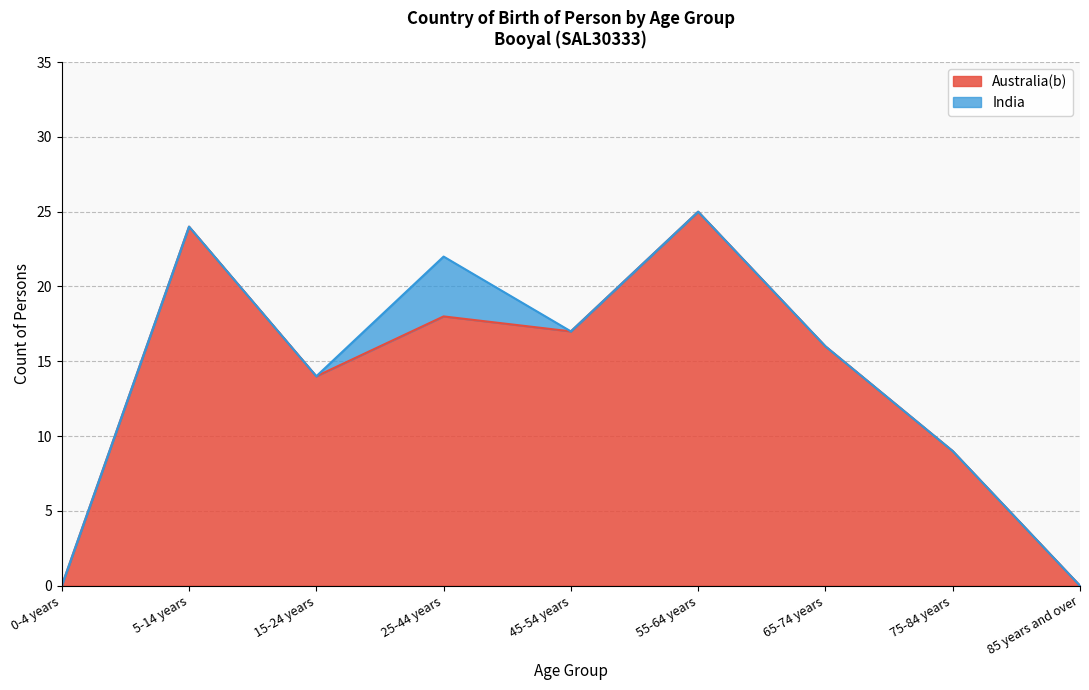

What is the difference between the maximum and minimum values in the Australia(b) series?

25